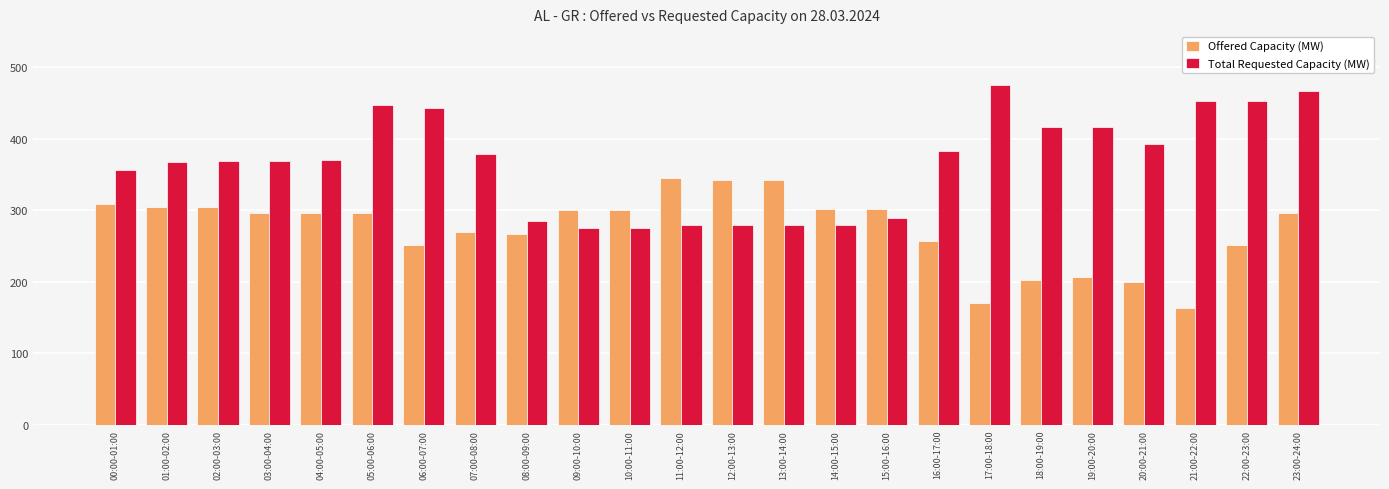

What position from the left is 20:00-21:00?

21